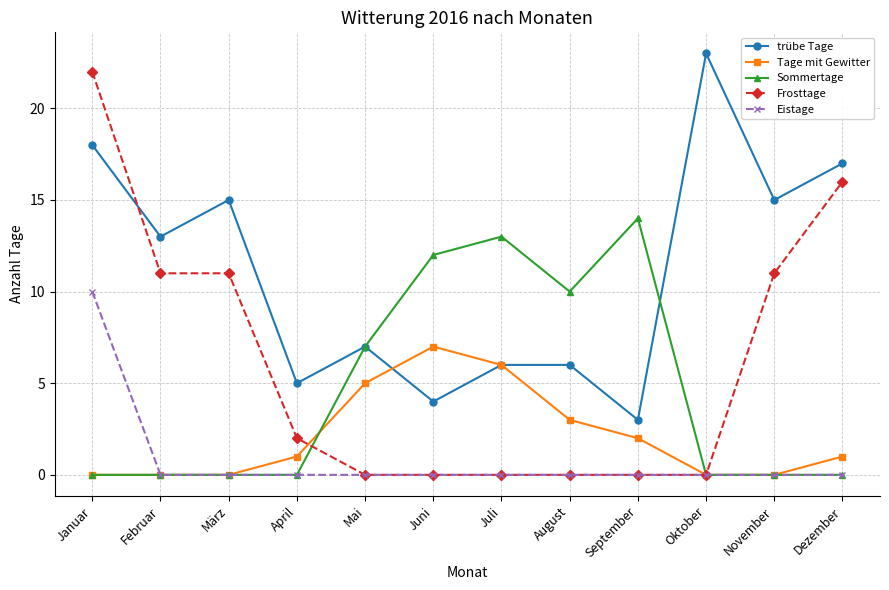

Is the value of Tage mit Gewitter at Dezember greater than the value of Eistage at Januar?

No